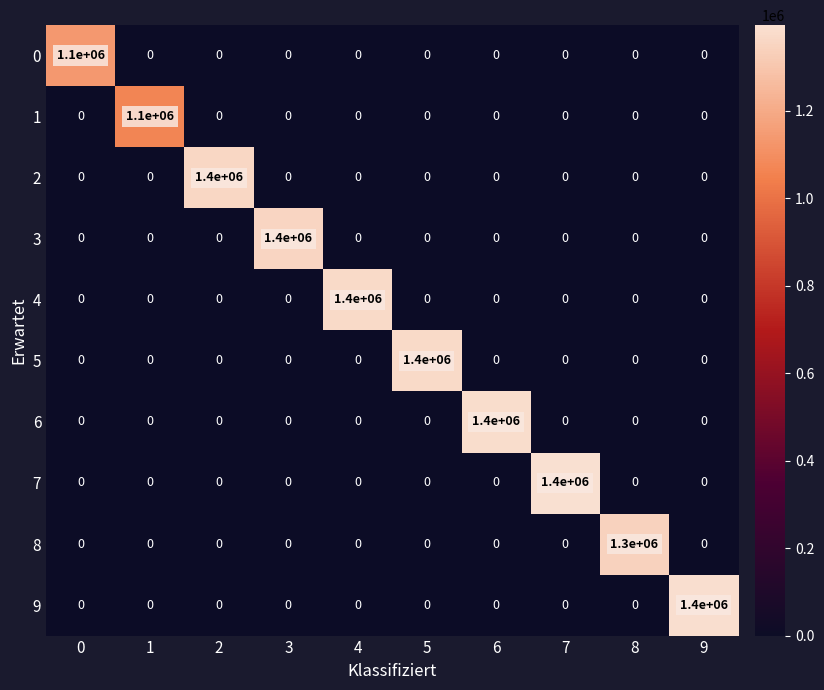

How many series are shown in this chart?

10